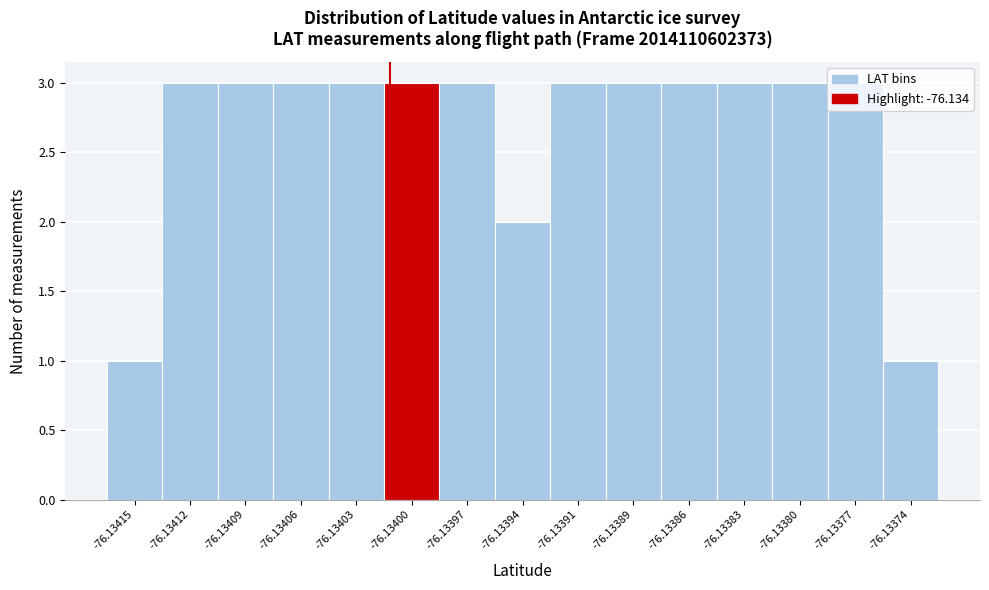

What is the value of the 10th bar from the left?

3